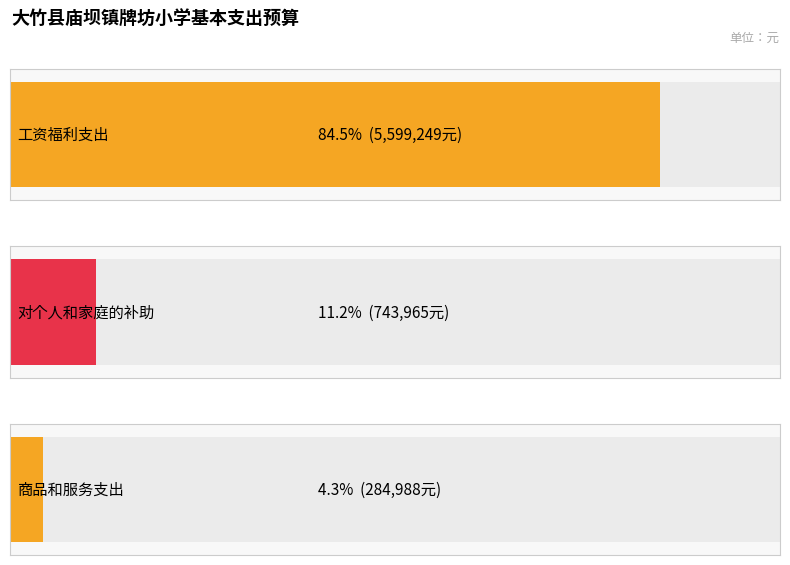

What is the label of the 1st bar from the left?

工资福利支出